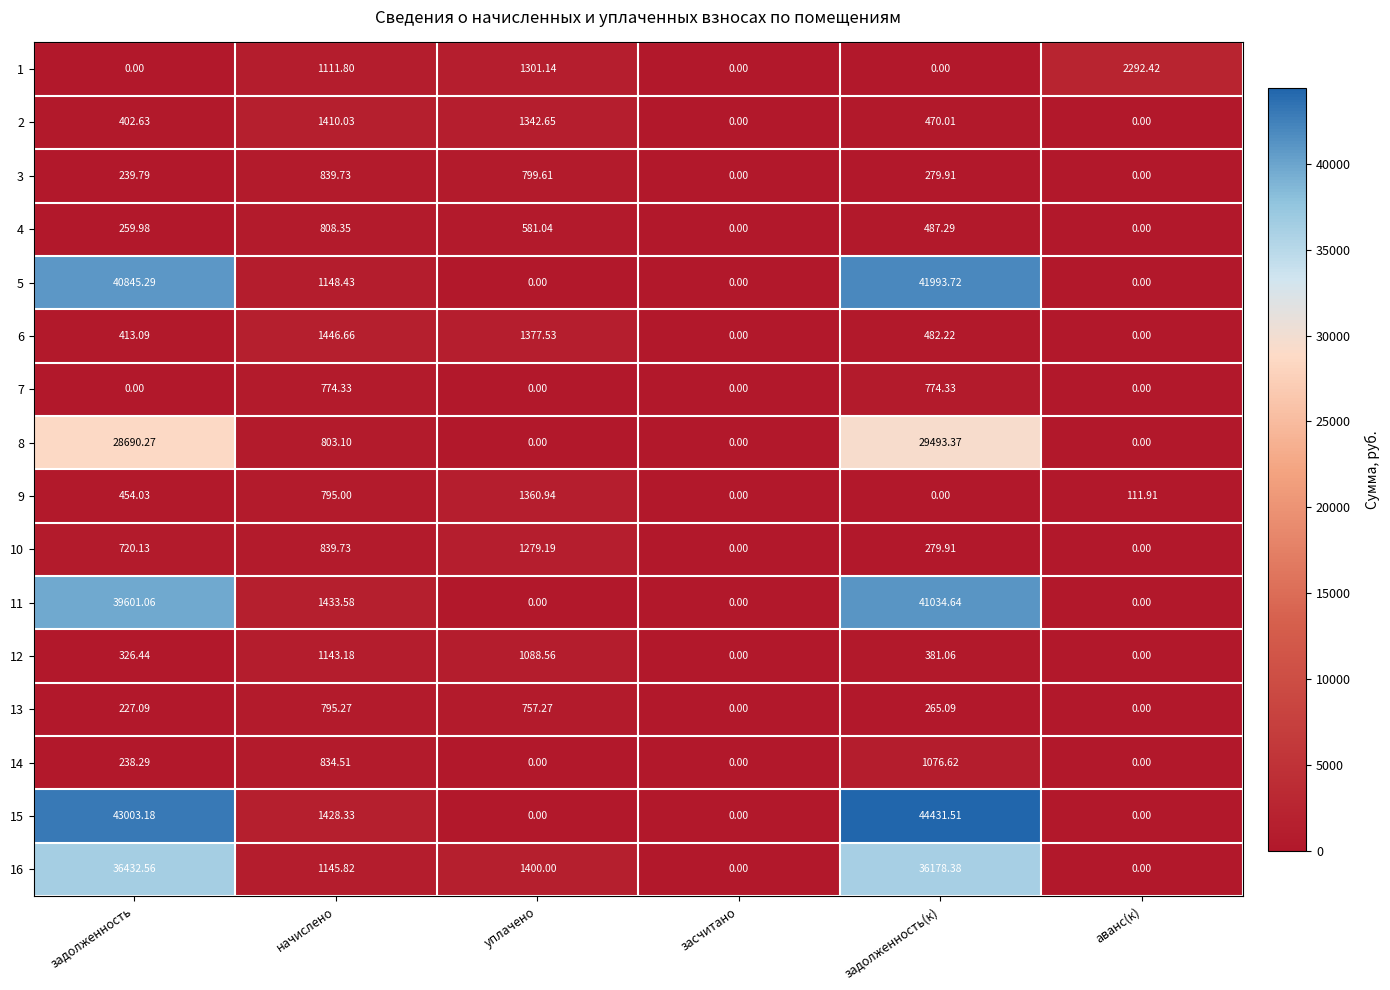

How many categories are shown in the chart?

6